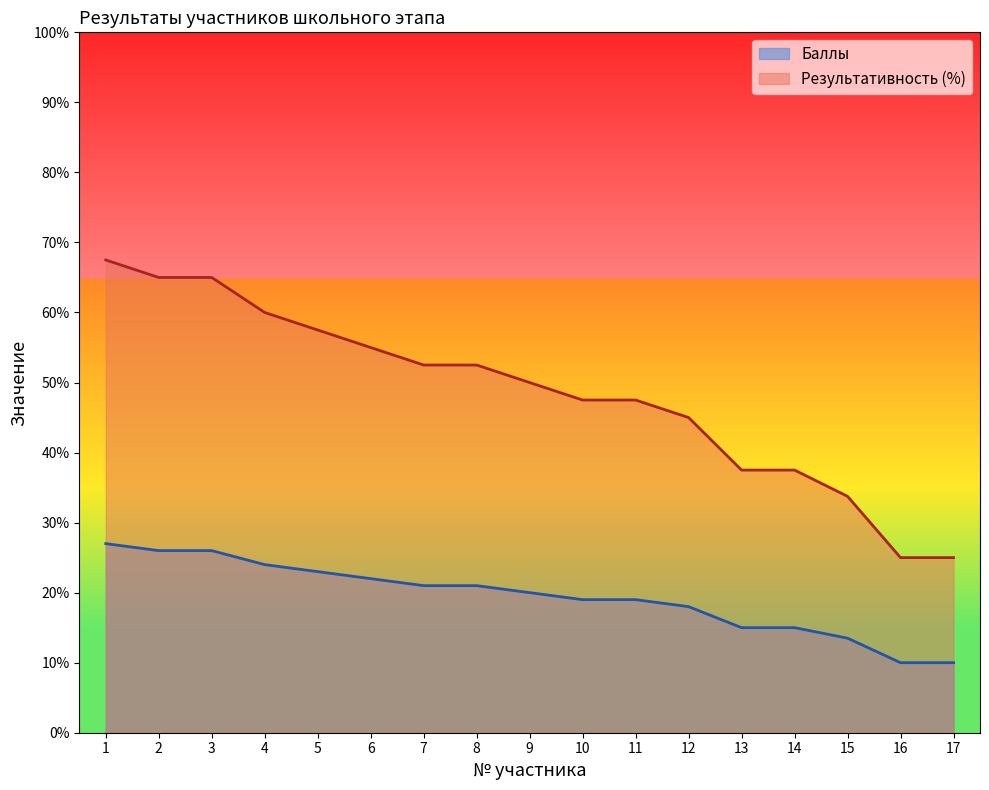

List the series in order of their overall mean, lowest first.

Баллы, Результативность (%)